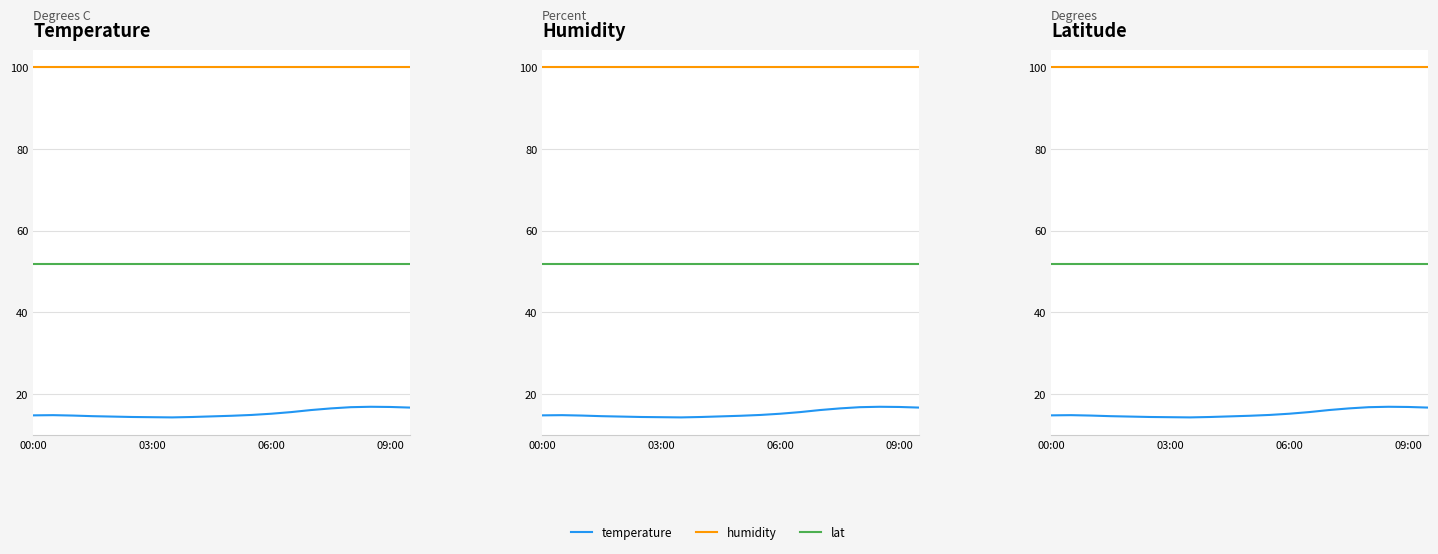

True or false: temperature and lat cross at least once.

False